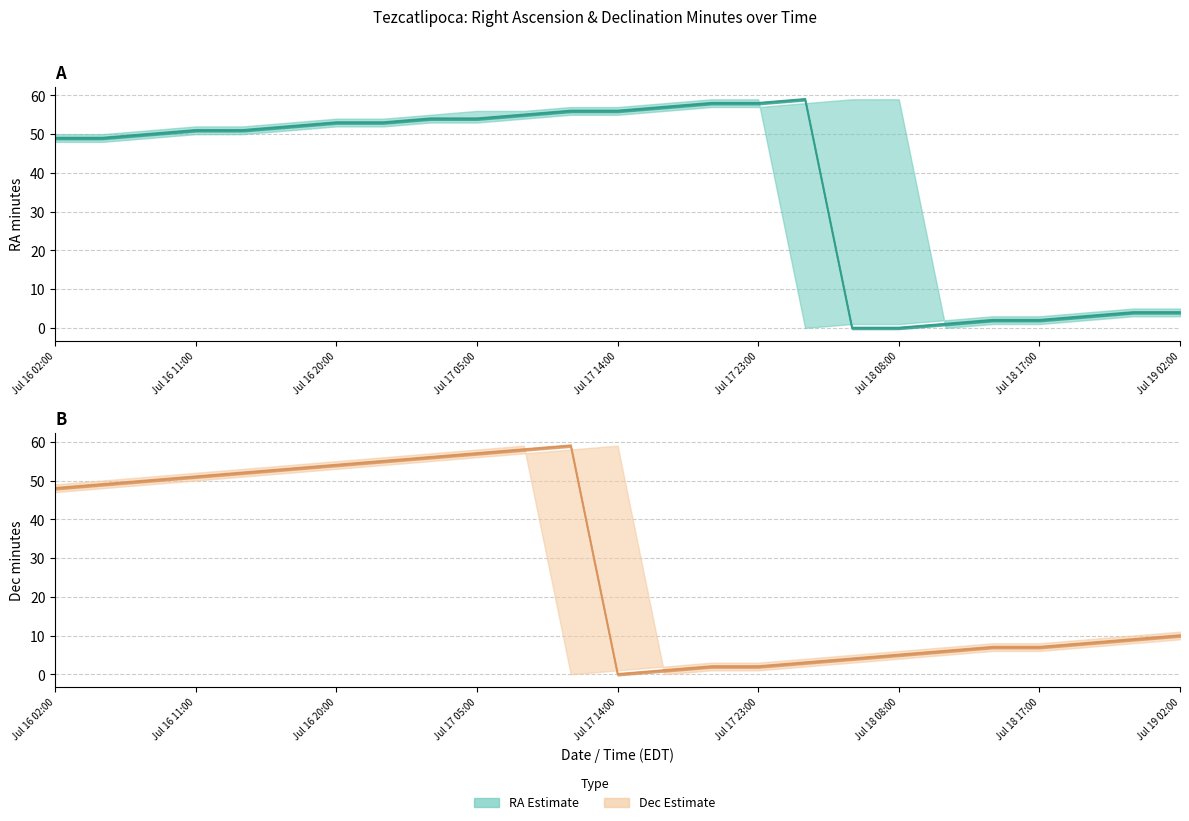

Where do Dec min (center) and RA min (lower) first cross each other?

Jul 17 11:00 and Jul 17 14:00